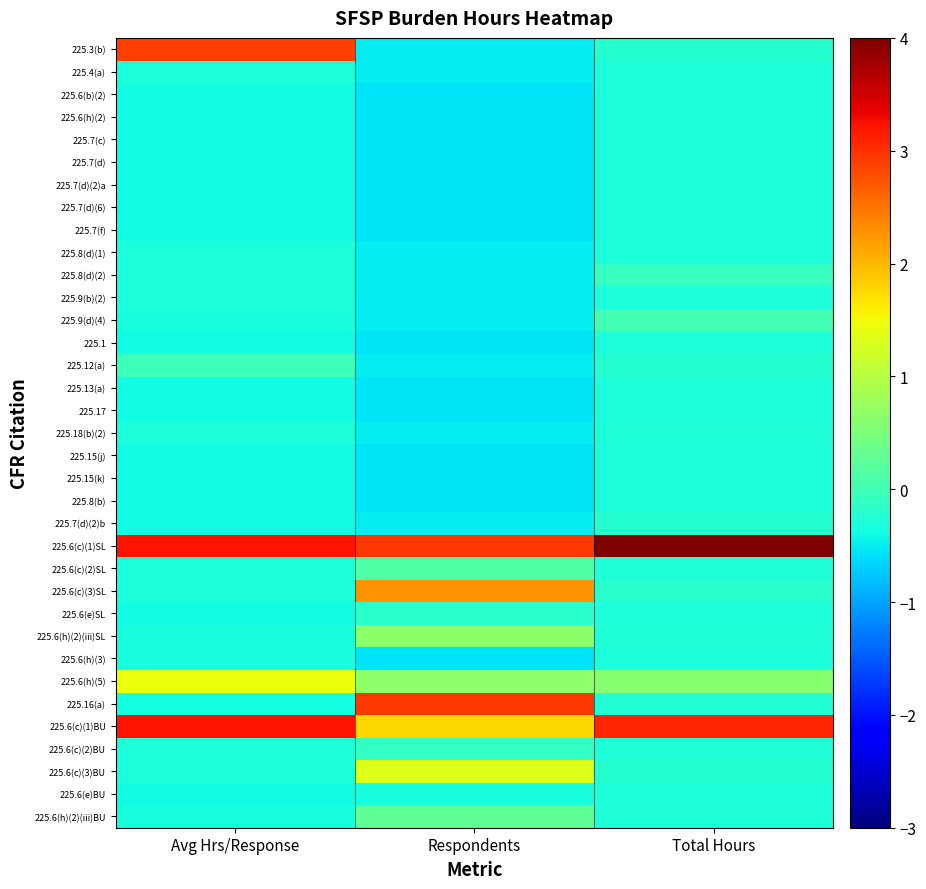

Reading right to left, list all the values displayed in this chart.

225.3(b): Total Hours=-0.2	Respondents=-0.5	Avg Hrs/Response=2.9
225.4(a): Total Hours=-0.3	Respondents=-0.5	Avg Hrs/Response=-0.3
225.6(b)(2): Total Hours=-0.3	Respondents=-0.6	Avg Hrs/Response=-0.4
225.6(h)(2): Total Hours=-0.3	Respondents=-0.6	Avg Hrs/Response=-0.4
225.7(c): Total Hours=-0.3	Respondents=-0.6	Avg Hrs/Response=-0.4
225.7(d): Total Hours=-0.3	Respondents=-0.6	Avg Hrs/Response=-0.4
225.7(d)(2)a: Total Hours=-0.3	Respondents=-0.6	Avg Hrs/Response=-0.4
225.7(d)(6): Total Hours=-0.3	Respondents=-0.6	Avg Hrs/Response=-0.4
225.7(f): Total Hours=-0.3	Respondents=-0.6	Avg Hrs/Response=-0.4
225.8(d)(1): Total Hours=-0.3	Respondents=-0.5	Avg Hrs/Response=-0.3
225.8(d)(2): Total Hours=-0.1	Respondents=-0.5	Avg Hrs/Response=-0.3
225.9(b)(2): Total Hours=-0.3	Respondents=-0.5	Avg Hrs/Response=-0.3
225.9(d)(4): Total Hours=0.0	Respondents=-0.5	Avg Hrs/Response=-0.3
225.1: Total Hours=-0.3	Respondents=-0.6	Avg Hrs/Response=-0.4
225.12(a): Total Hours=-0.2	Respondents=-0.5	Avg Hrs/Response=-0.0
225.13(a): Total Hours=-0.3	Respondents=-0.6	Avg Hrs/Response=-0.4
225.17: Total Hours=-0.3	Respondents=-0.6	Avg Hrs/Response=-0.4
225.18(b)(2): Total Hours=-0.3	Respondents=-0.5	Avg Hrs/Response=-0.3
225.15(j): Total Hours=-0.3	Respondents=-0.6	Avg Hrs/Response=-0.4
225.15(k): Total Hours=-0.3	Respondents=-0.6	Avg Hrs/Response=-0.4
225.8(b): Total Hours=-0.3	Respondents=-0.6	Avg Hrs/Response=-0.4
225.7(d)(2)b: Total Hours=-0.2	Respondents=-0.5	Avg Hrs/Response=-0.4
225.6(c)(1)SL: Total Hours=4.8	Respondents=2.9	Avg Hrs/Response=3.2
225.6(c)(2)SL: Total Hours=-0.3	Respondents=0.1	Avg Hrs/Response=-0.3
225.6(c)(3)SL: Total Hours=-0.2	Respondents=2.3	Avg Hrs/Response=-0.3
225.6(e)SL: Total Hours=-0.3	Respondents=-0.2	Avg Hrs/Response=-0.4
225.6(h)(2)(iii)SL: Total Hours=-0.3	Respondents=0.7	Avg Hrs/Response=-0.3
225.6(h)(3): Total Hours=-0.3	Respondents=-0.5	Avg Hrs/Response=-0.3
225.6(h)(5): Total Hours=0.6	Respondents=0.7	Avg Hrs/Response=1.4
225.16(a): Total Hours=-0.3	Respondents=2.9	Avg Hrs/Response=-0.4
225.6(c)(1)BU: Total Hours=3.1	Respondents=1.8	Avg Hrs/Response=3.2
225.6(c)(2)BU: Total Hours=-0.3	Respondents=-0.1	Avg Hrs/Response=-0.3
225.6(c)(3)BU: Total Hours=-0.2	Respondents=1.3	Avg Hrs/Response=-0.3
225.6(e)BU: Total Hours=-0.3	Respondents=-0.3	Avg Hrs/Response=-0.4
225.6(h)(2)(iii)BU: Total Hours=-0.3	Respondents=0.3	Avg Hrs/Response=-0.3